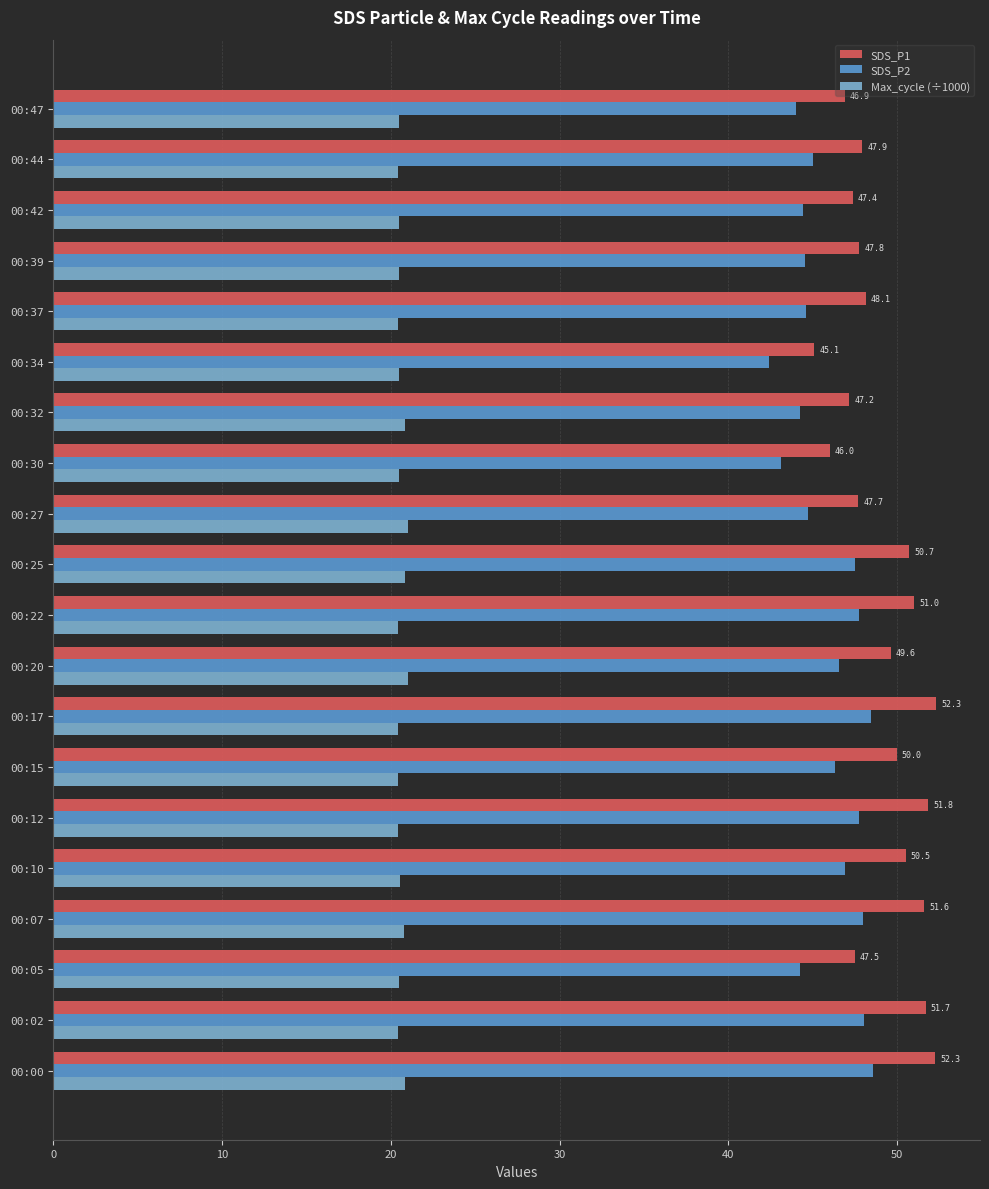

How many series are shown in this chart?

3